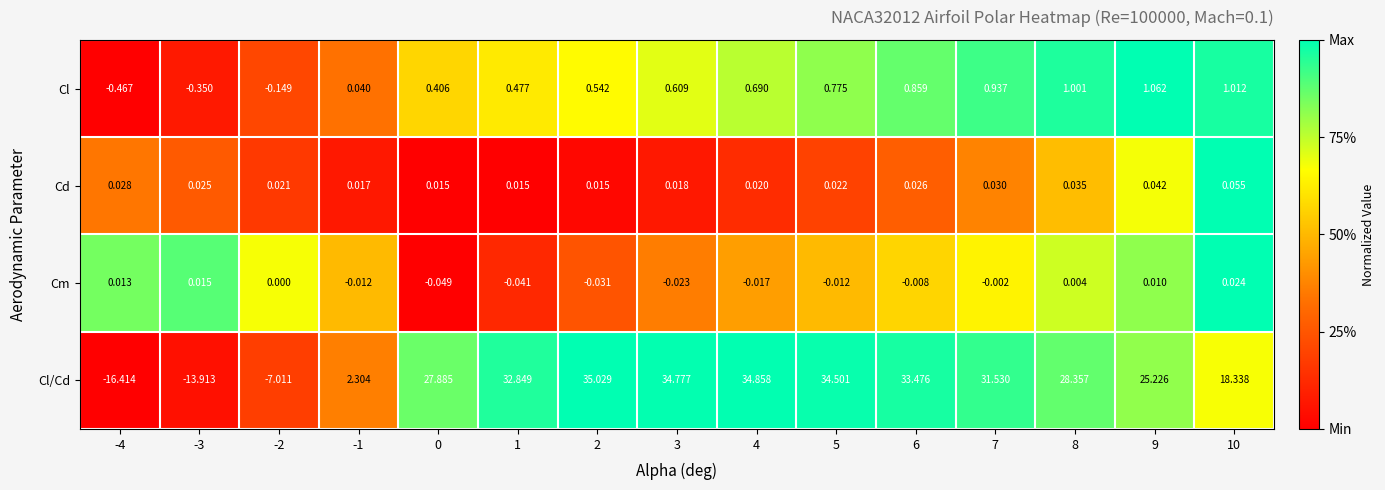

Which series has the widest spread of values?

Cl/Cd